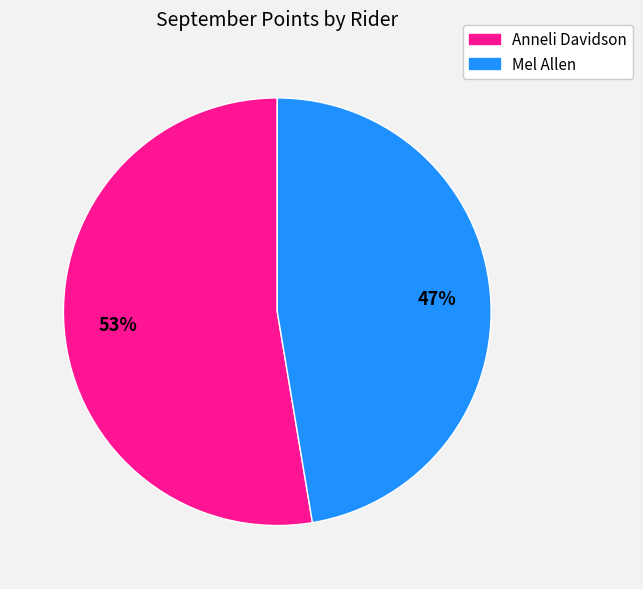

The Mel Allen slice represents 47% of the pie. True or false?

True